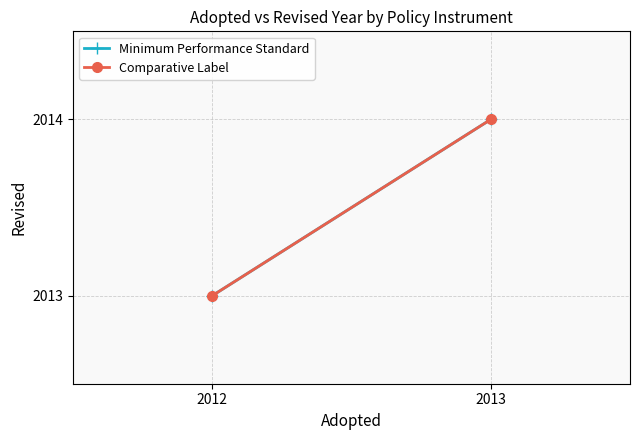

What are all the series names shown in the legend?

Minimum Performance Standard, Comparative Label